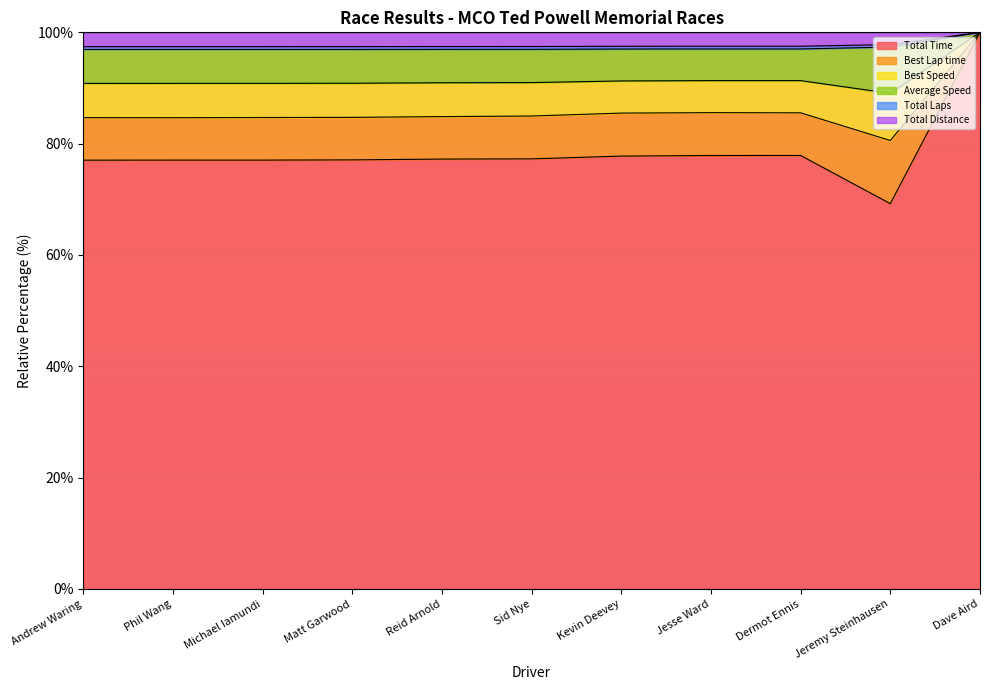

What is the minimum value for Total Time?

69.2